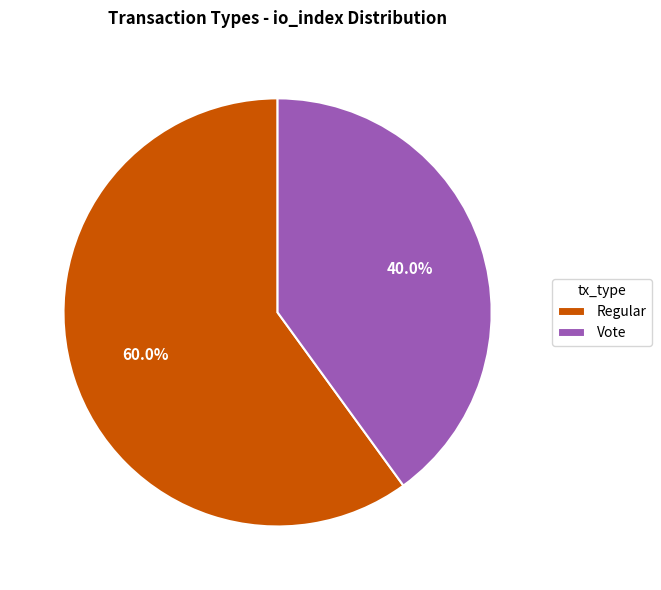

Is it true that Vote is 28% of the pie?

False